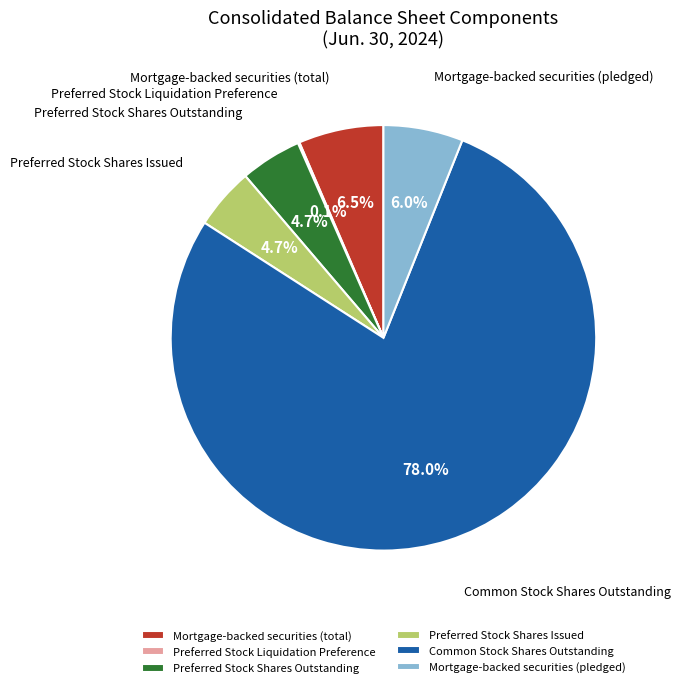

What is the ratio of the value at Mortgage-backed securities (total) to the value at Preferred Stock Shares Outstanding?

1.4